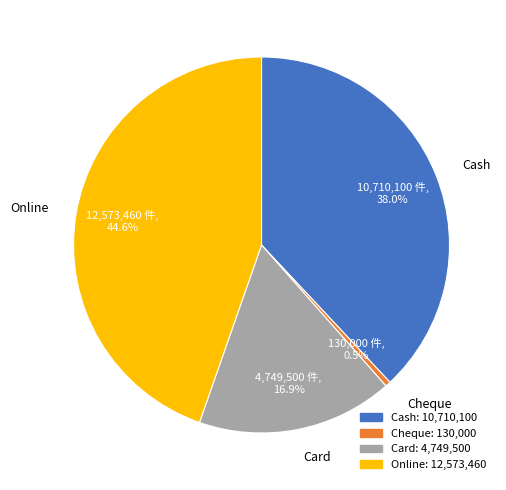

What is the largest slice in the pie chart?

Online